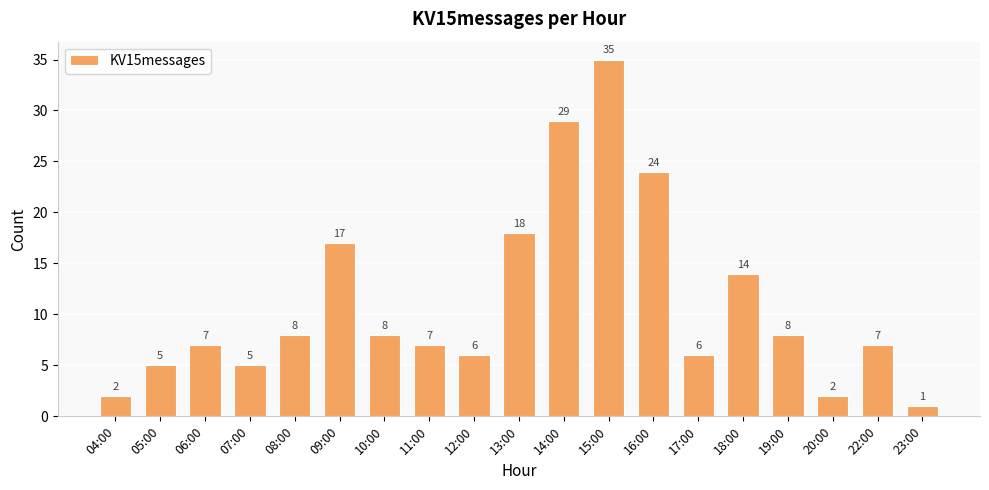

Reading left to right, list all the values displayed in this chart.

2	5	7	5	8	17	8	7	6	18	29	35	24	6	14	8	2	7	1